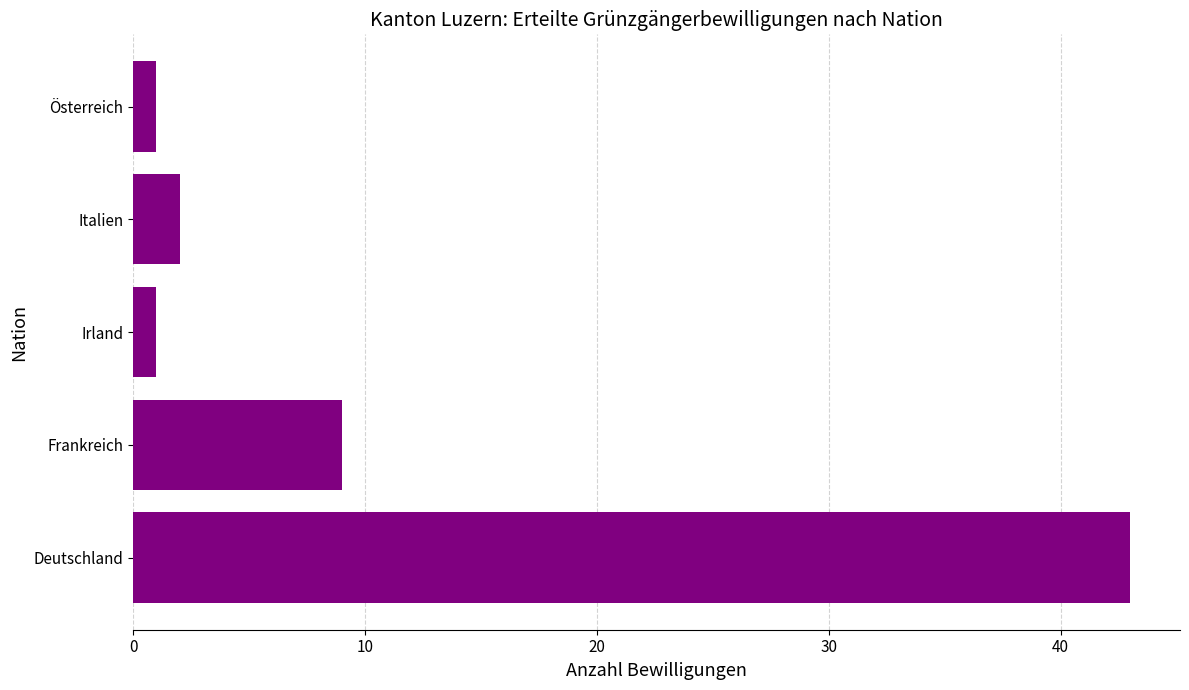

Between Frankreich and Irland, which is larger?

Frankreich